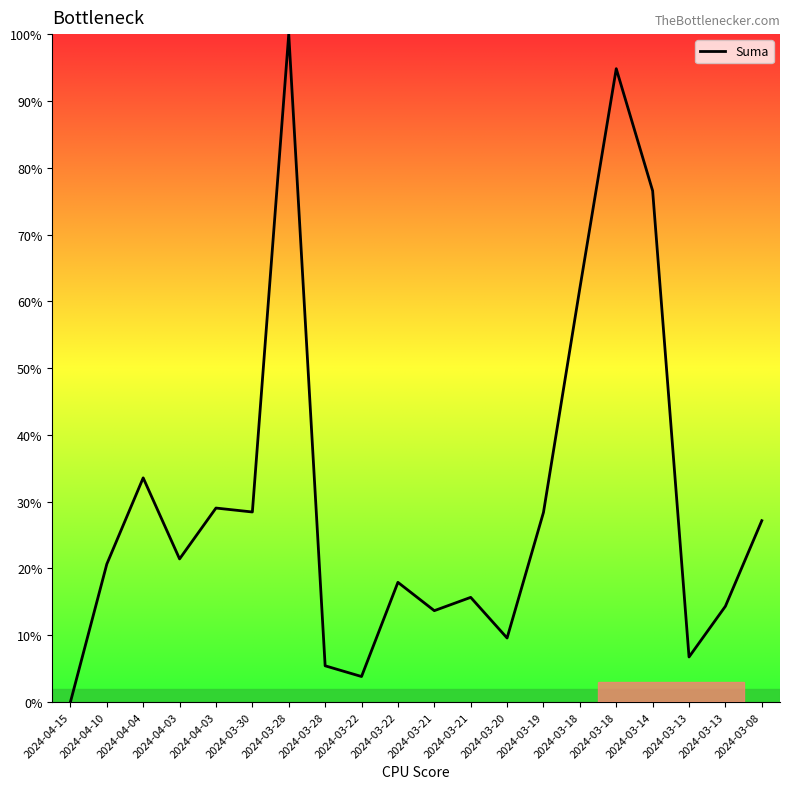

Which category has the highest value across all series?

2024-03-28